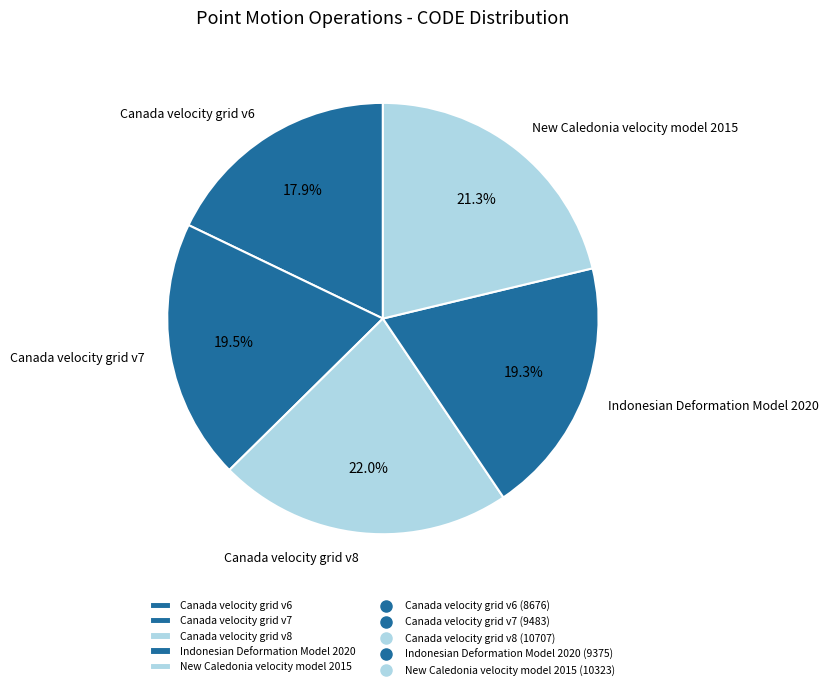

What is the smallest slice in the pie chart?

Canada velocity grid v6